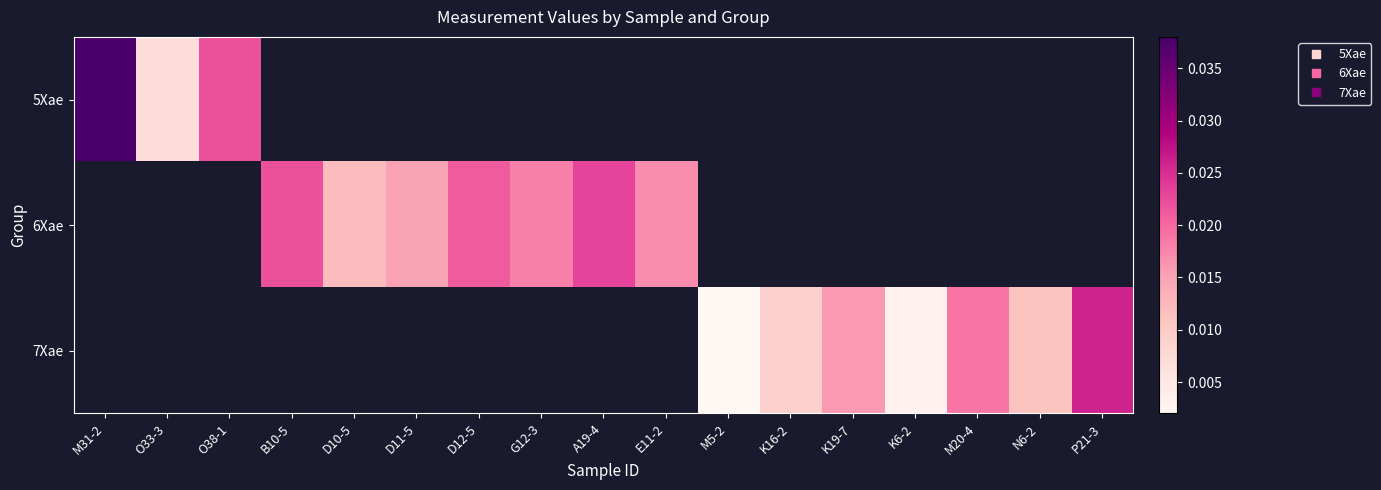

List the series in order of their overall mean, highest first.

5Xae, 6Xae, 7Xae